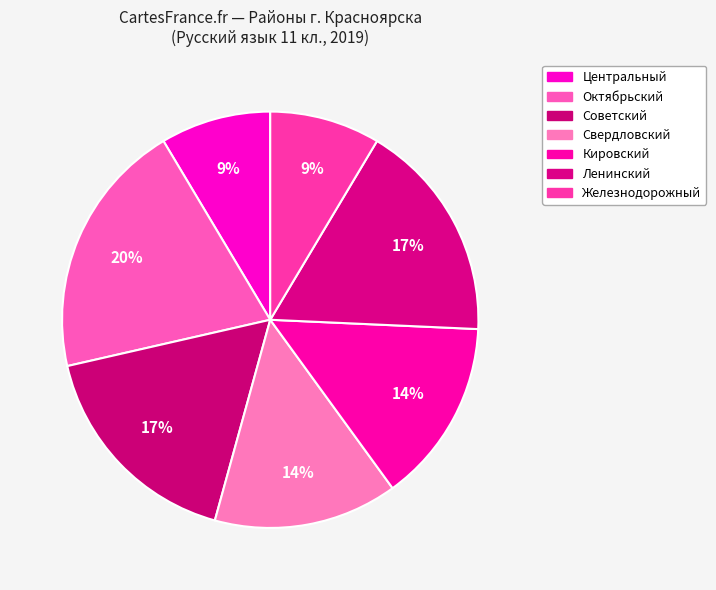

How many slices are in this pie chart?

7